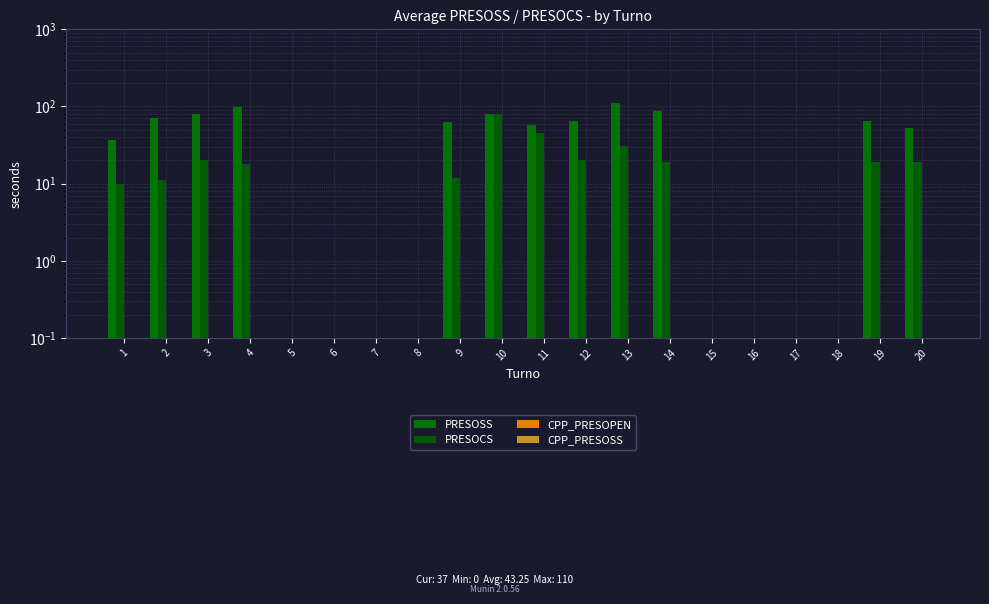

Where is PRESOSS nearest to the value 55?

20